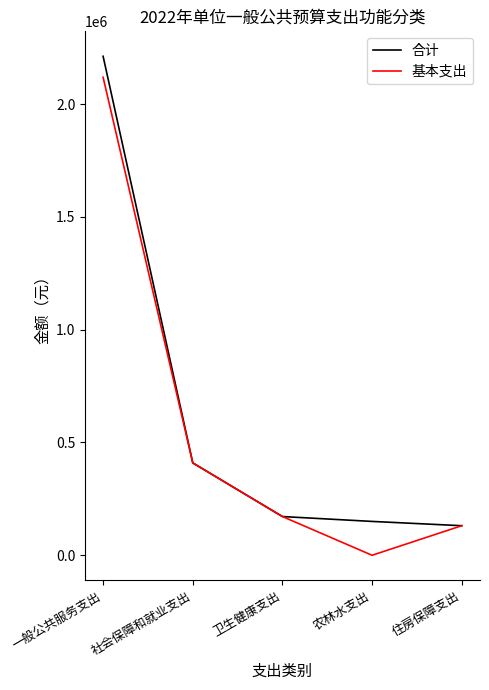

What is the difference between the 合计 values at 住房保障支出 and 农林水支出?

19000